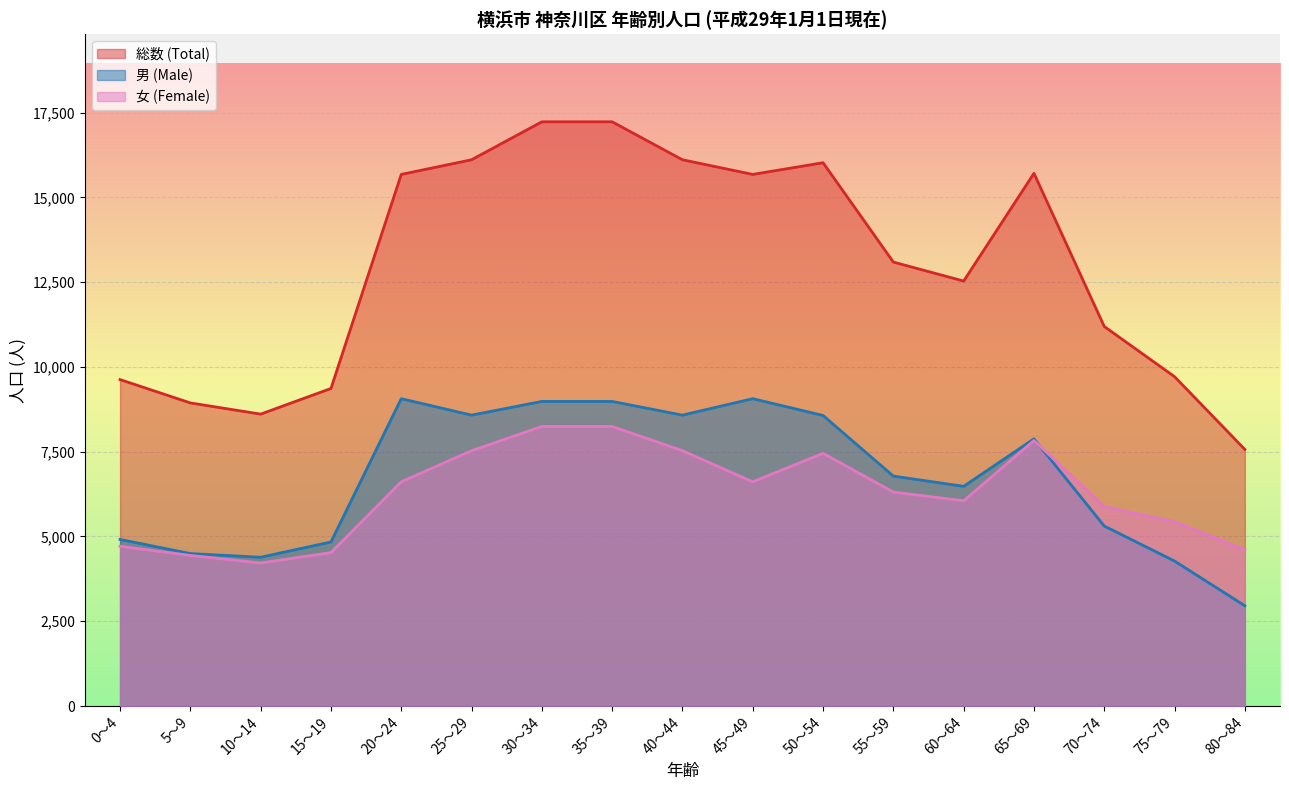

Is the value of Male at 55～59 greater than the value of Female at 80～84?

Yes